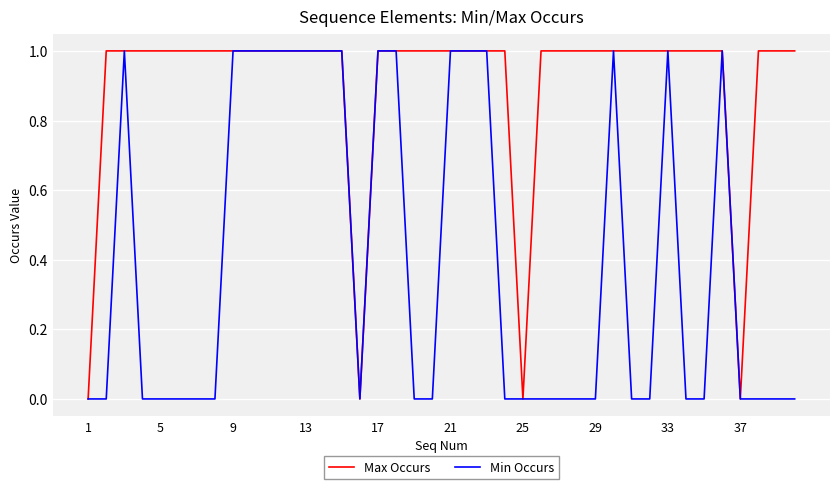

Which series has the largest total across all categories?

Max Occurs